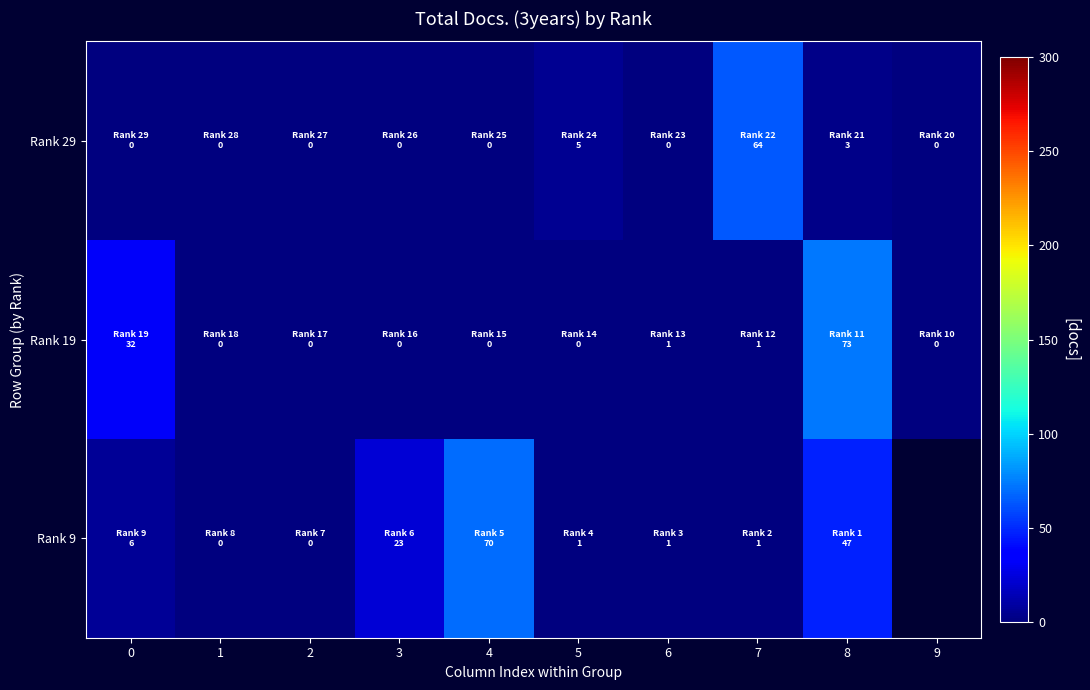

Which series has the largest range (max minus min)?

Rank 19